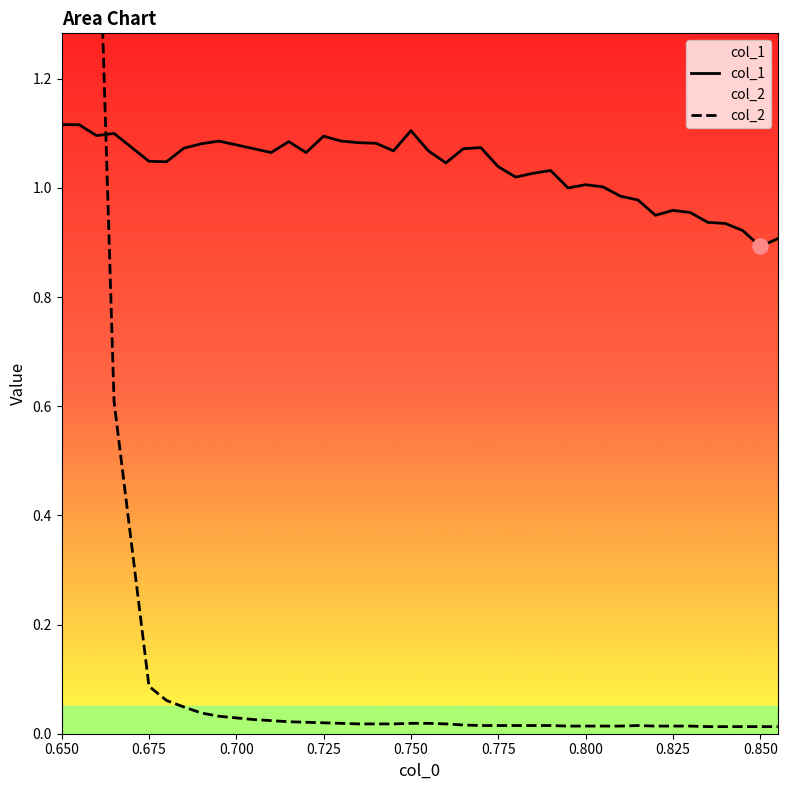

At which category is the sum across all series the highest?

0.650